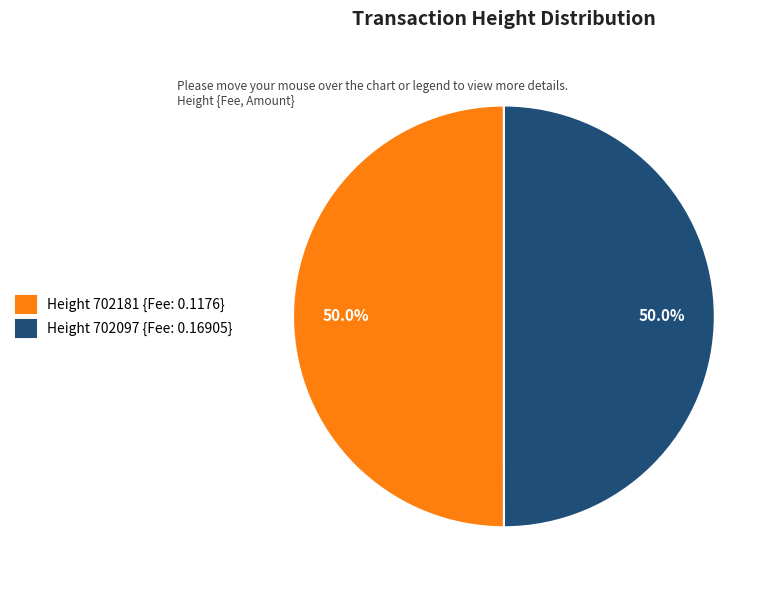

Approximately how many times larger is the value at Height 702181 {Fee: 0.1176} compared to Height 702097 {Fee: 0.16905}?

1.0